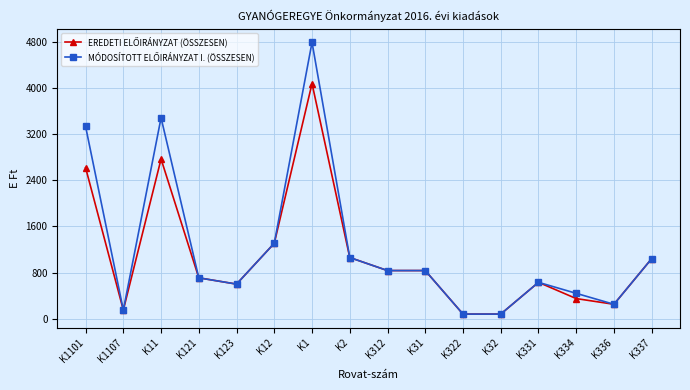

What is the label of the 7th point from the right?

K31